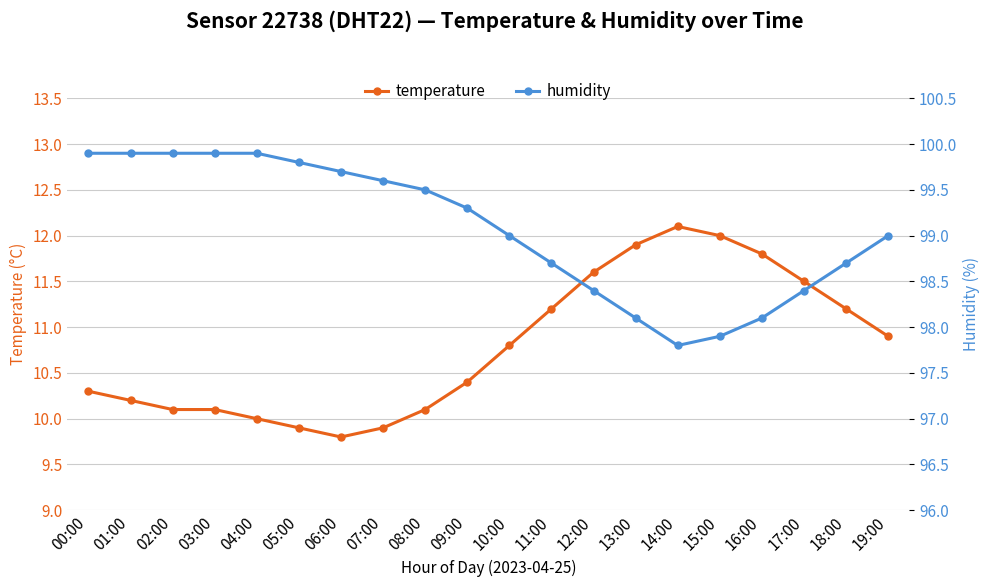

Which series has the widest spread of values?

temperature